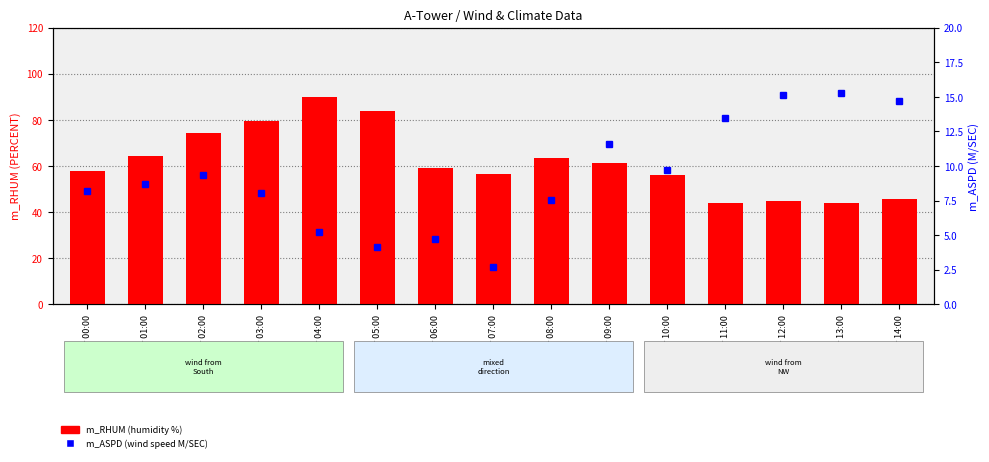

Reading left to right, transcribe all the data shown in this chart.

m_RHUM (count): 58.0	64.3	74.4	79.5	89.8	84.0	59.0	56.7	63.7	61.4	56.2	44.0	44.7	44.1	45.8
m_ASPD (percentile rank): 8.2	8.7	9.3	8.1	5.2	4.1	4.7	2.7	7.5	11.6	9.7	13.5	15.2	15.3	14.7